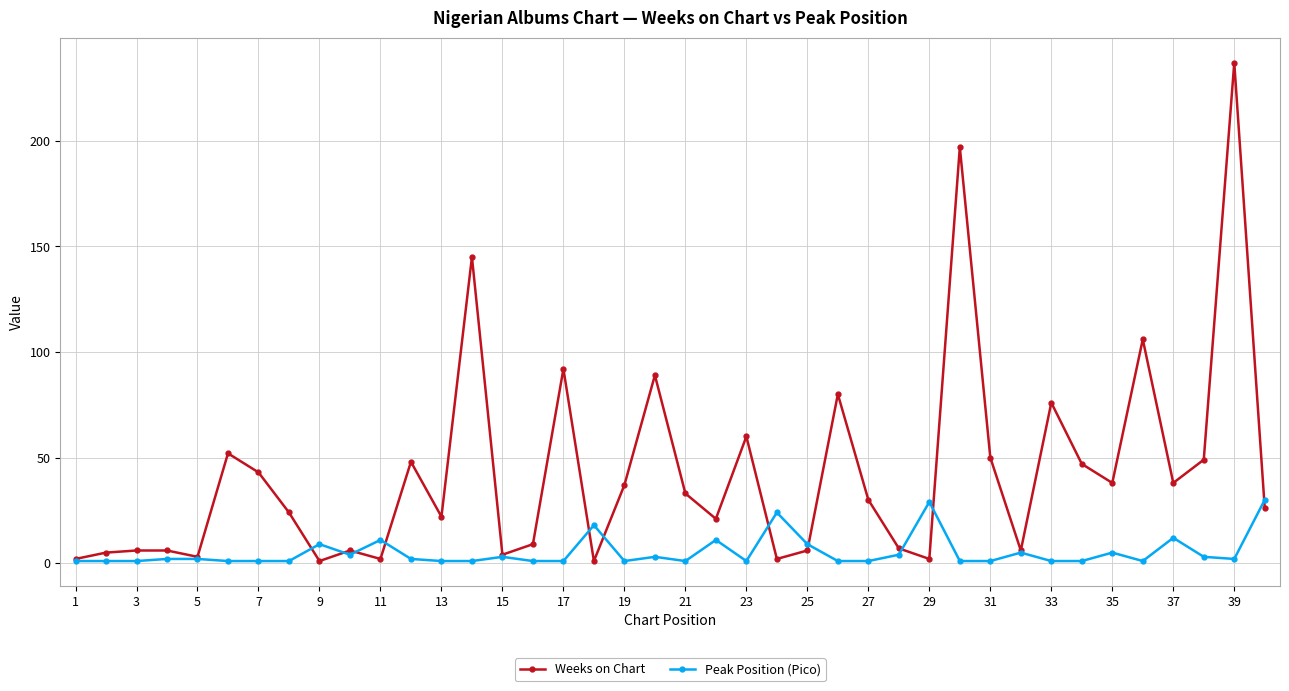

Rank the series by their average value, from highest to lowest.

Weeks on Chart, Peak Position (Pico)